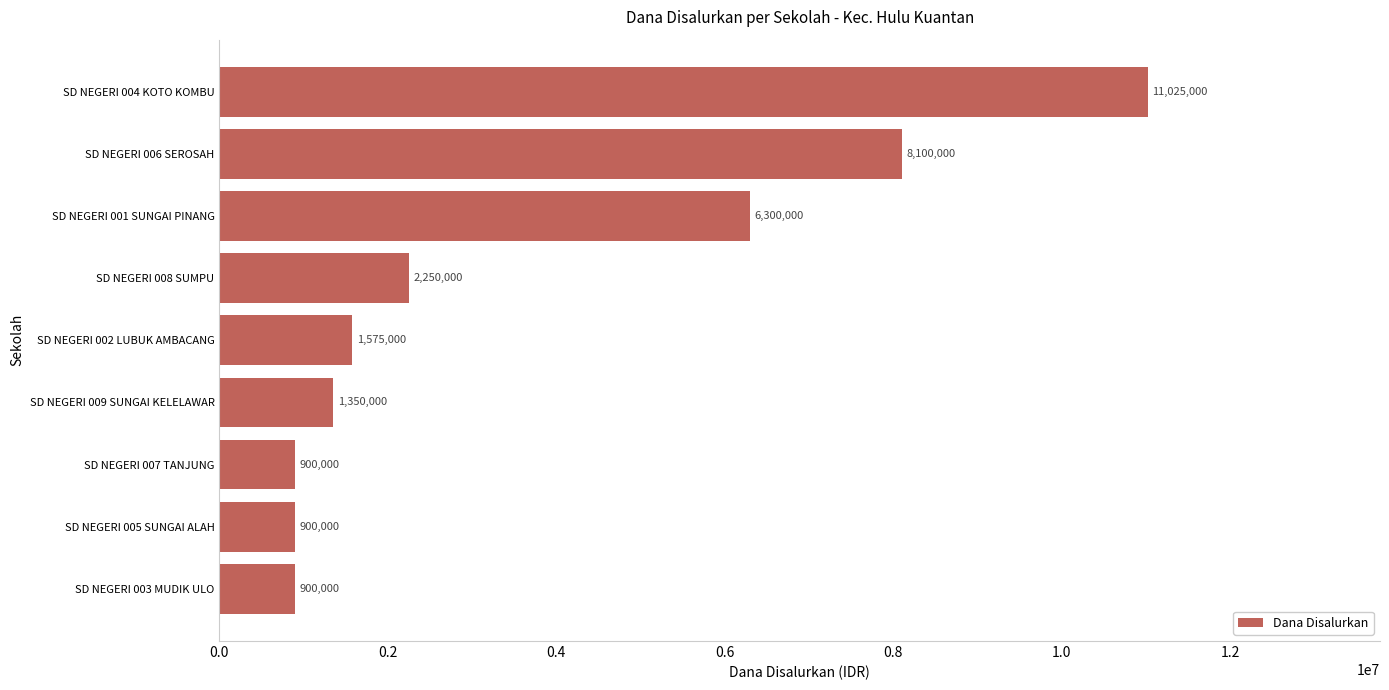

At which label is the value closest to 5962500?

SD NEGERI 001 SUNGAI PINANG